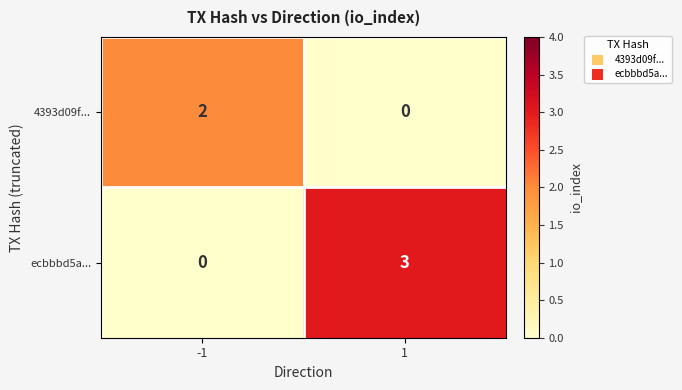

Which series has the largest total across all categories?

ecbbbd5a...